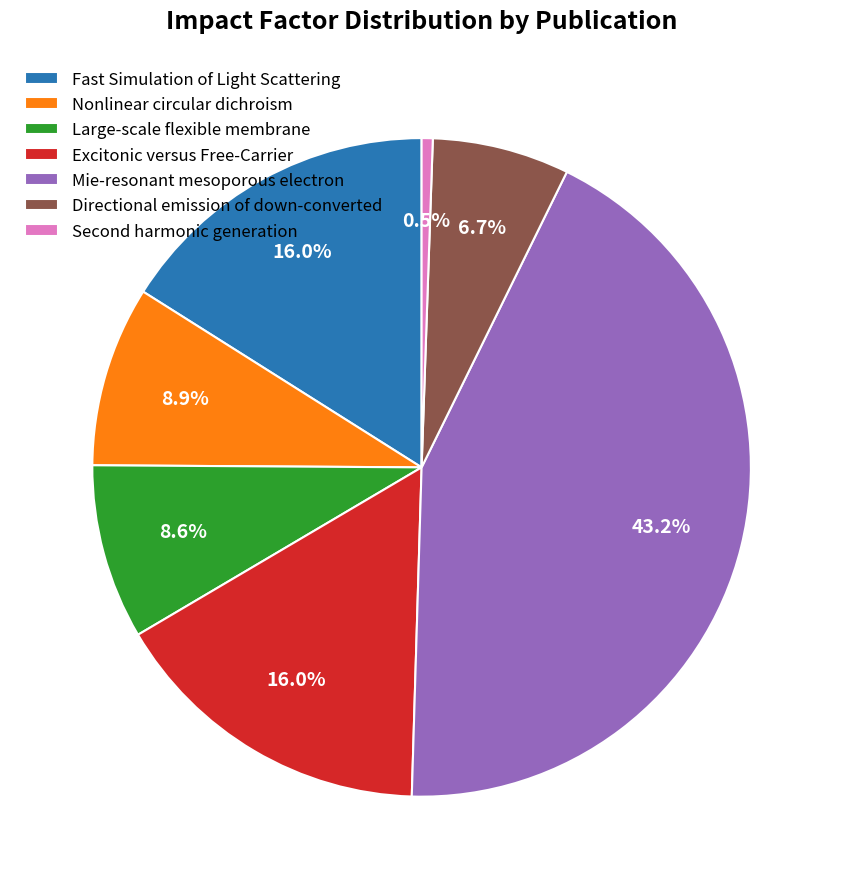

Count the number of slices in the pie.

7